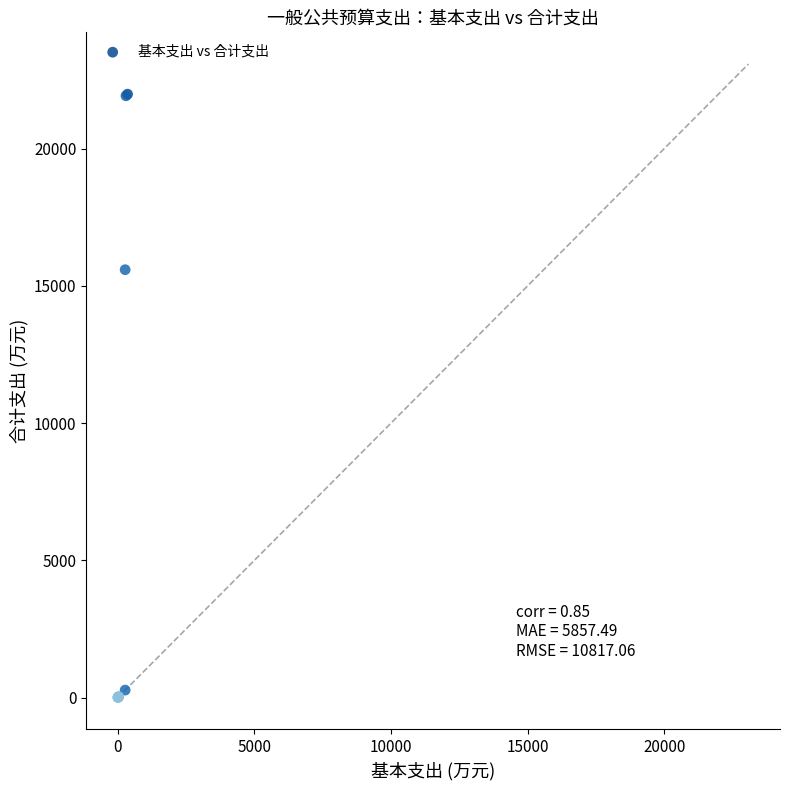

What Y value in the scatter plot is closest to 10993?

15589.3